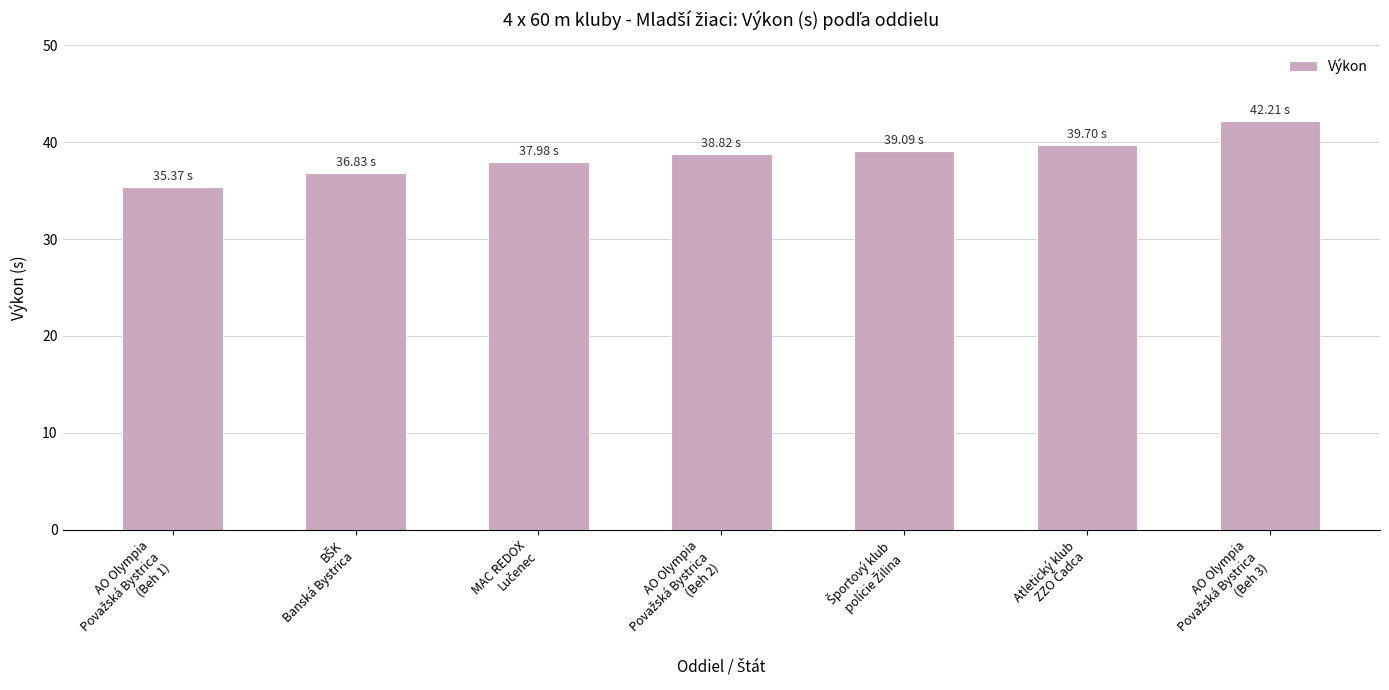

Does the chart contain any negative values?

No